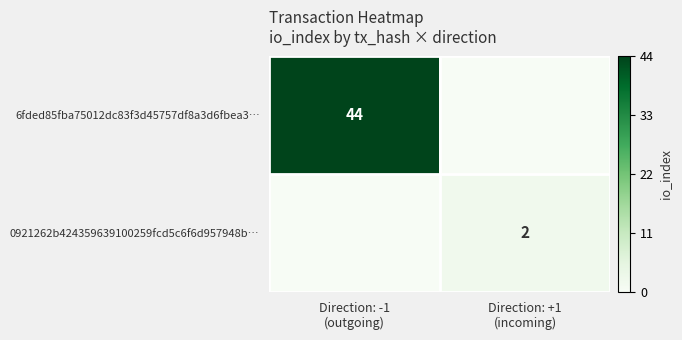

Rank the categories by 0921262b424359639100259fcd5c6f6d957948b… value from highest to lowest.

Direction: +1 (incoming), Direction: -1 (outgoing)